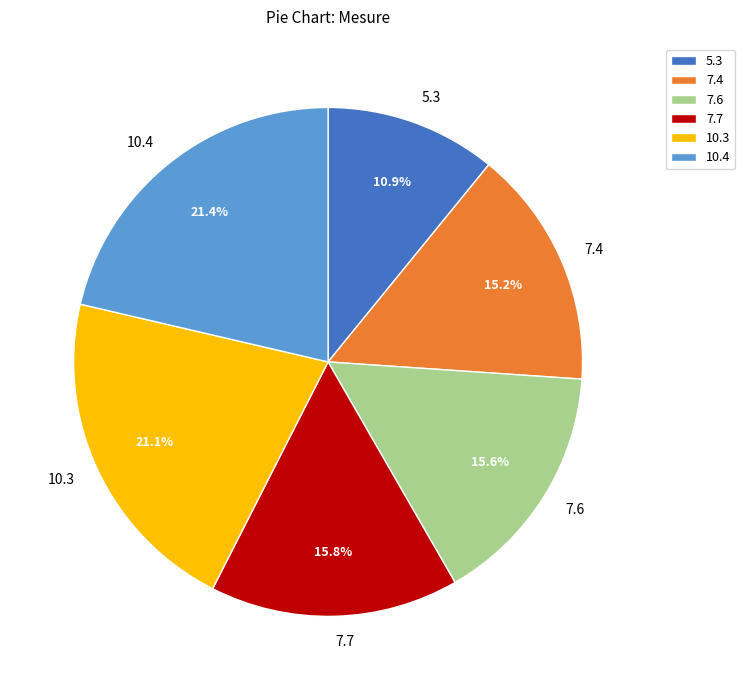

What percentage is the 7.6 slice, to the nearest percent?

16%